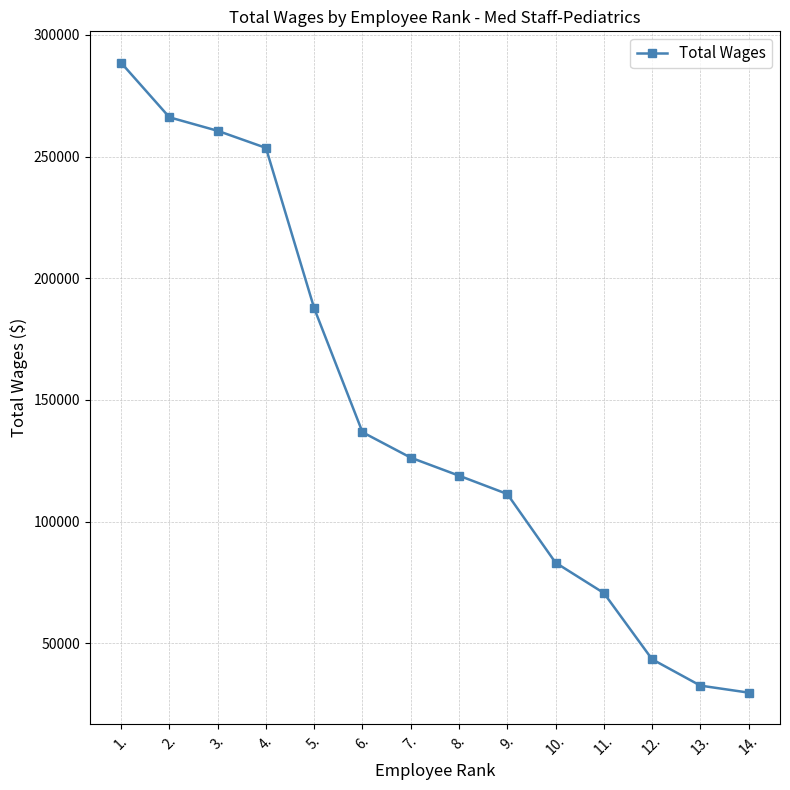

How many values are below 126303?

7